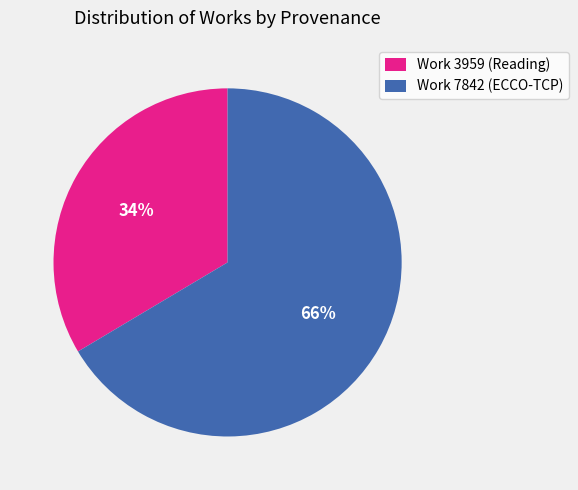

To the nearest percent, what is the average slice percentage?

50%